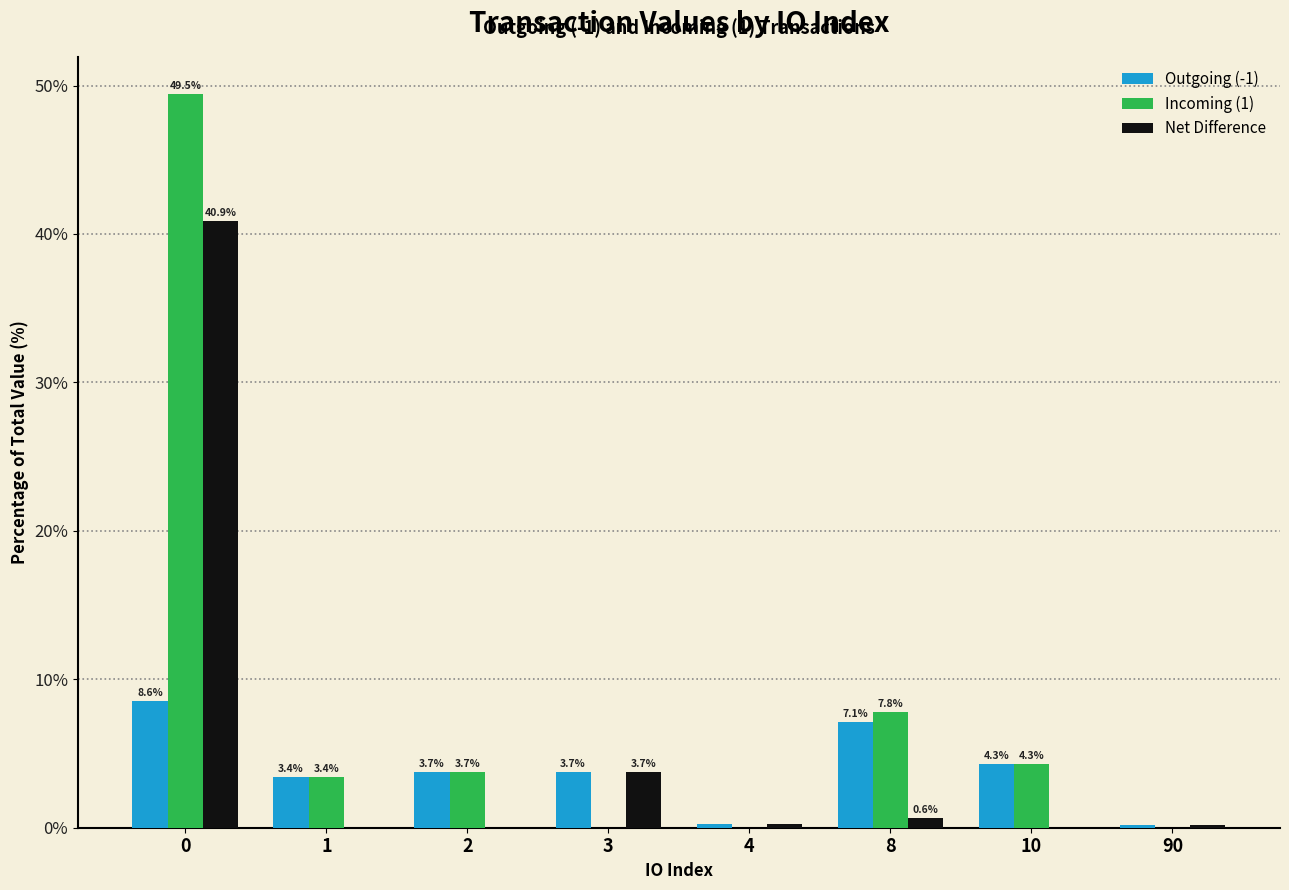

Count the number of categories in the chart.

8